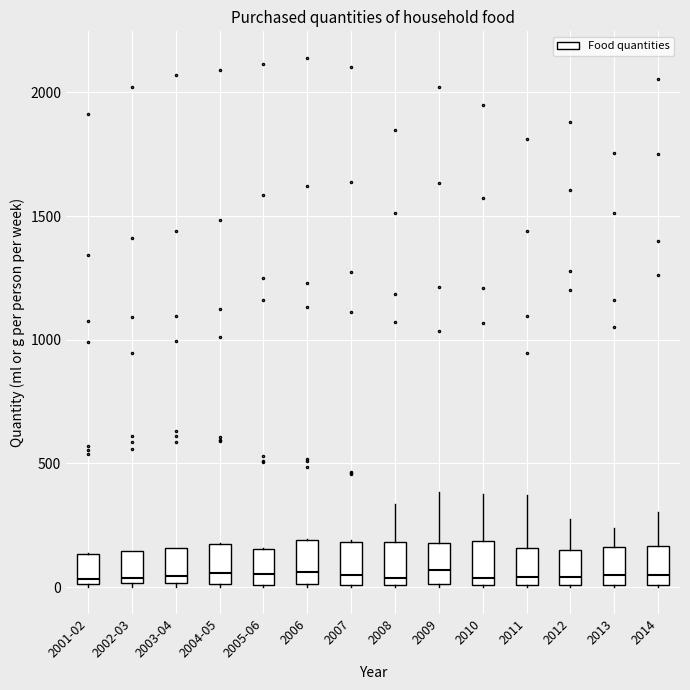

Where does the upper whisker of the box for 2014 end on the y-axis? The values are not printed on the chart, so give them approximately, as read against the axis.

300